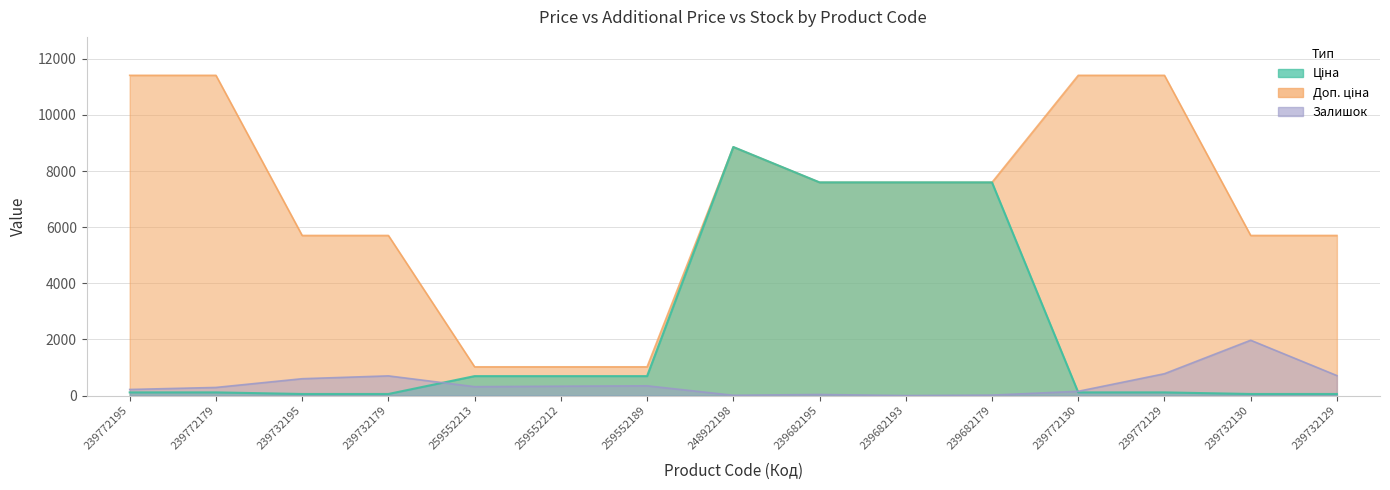

Rank the series by their average value, from lowest to highest.

Залишок, Ціна, Доп. ціна